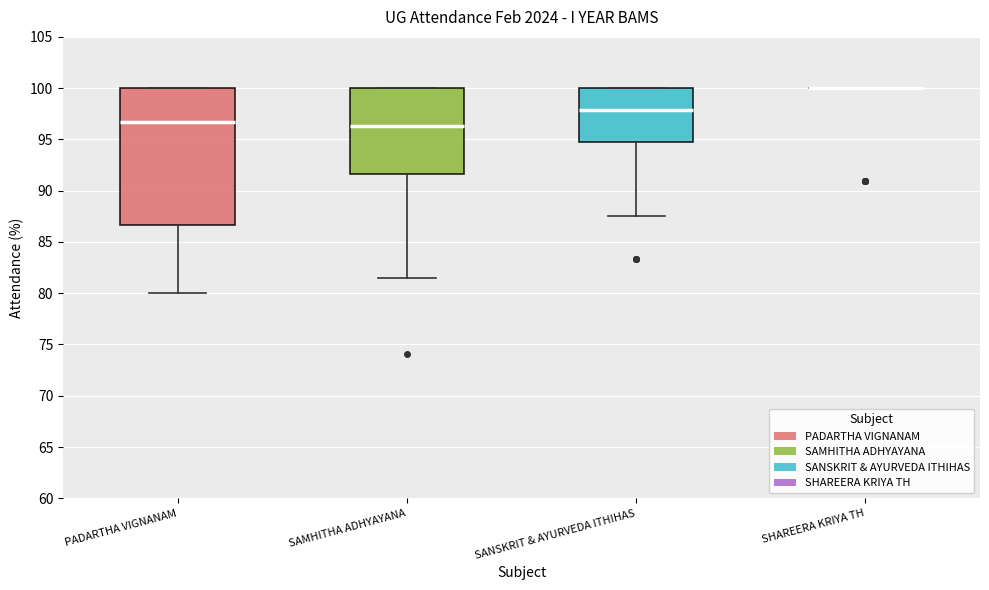

Where does the median line of the box for SAMHITHA ADHYAYANA sit on the y-axis? The values are not printed on the chart, so give them approximately, as read against the axis.

96.5